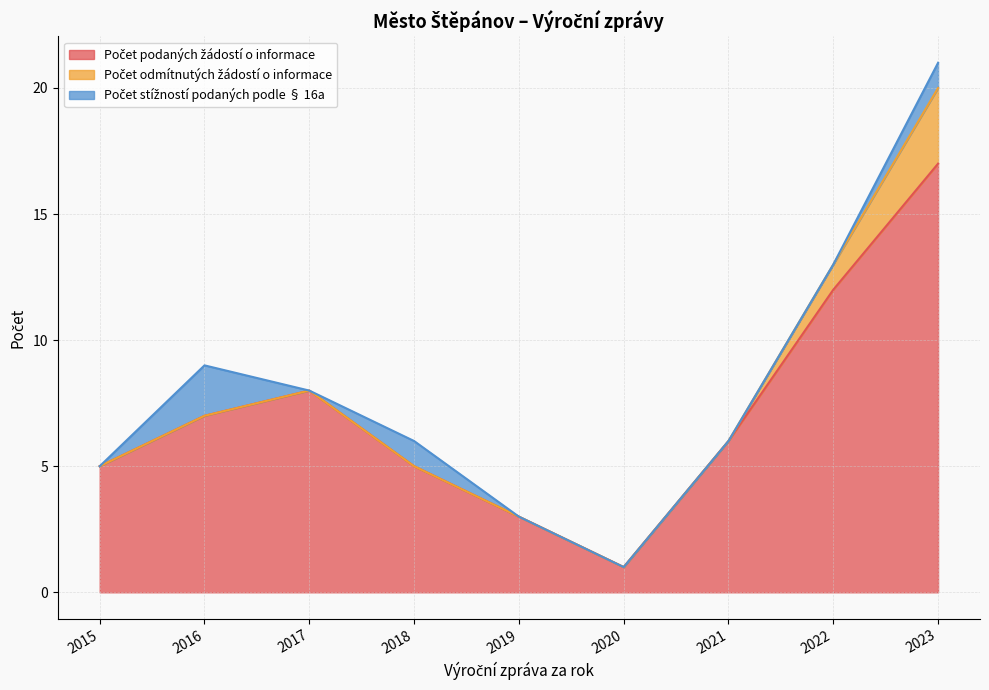

How many lines are shown in the chart?

3